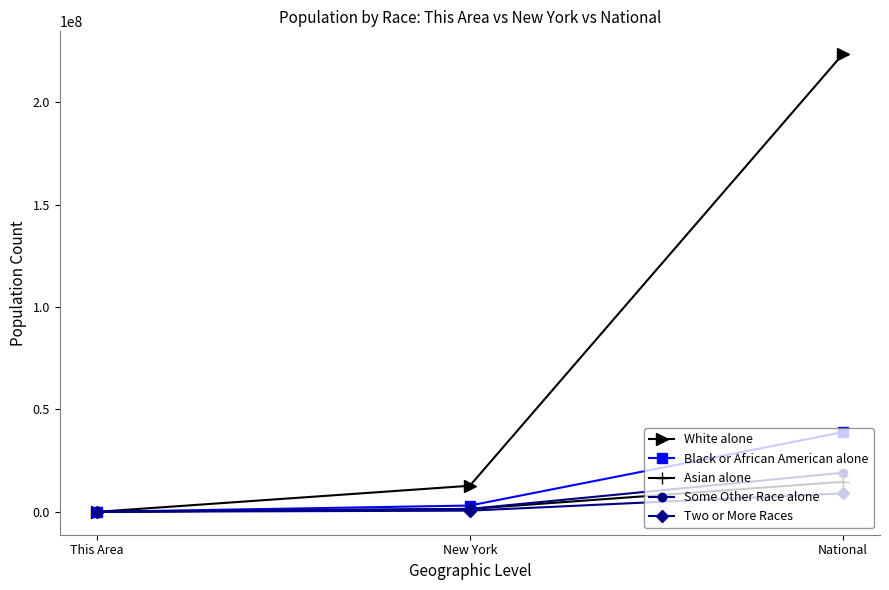

What are all the series names shown in the legend?

White alone, Black or African American alone, Asian alone, Some Other Race alone, Two or More Races